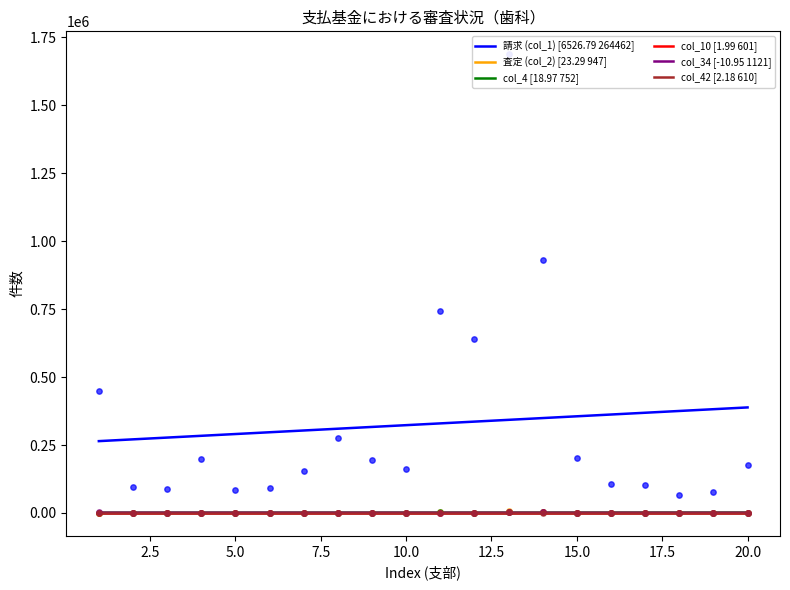

True or false: 請求 (col_1) [6526.79 264462] and 査定 (col_2) [23.29 947] intersect in this chart.

False